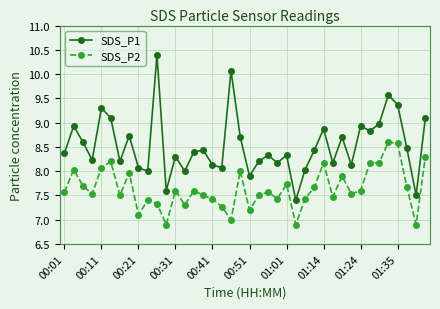

What is the maximum value shown in the chart?

10.4